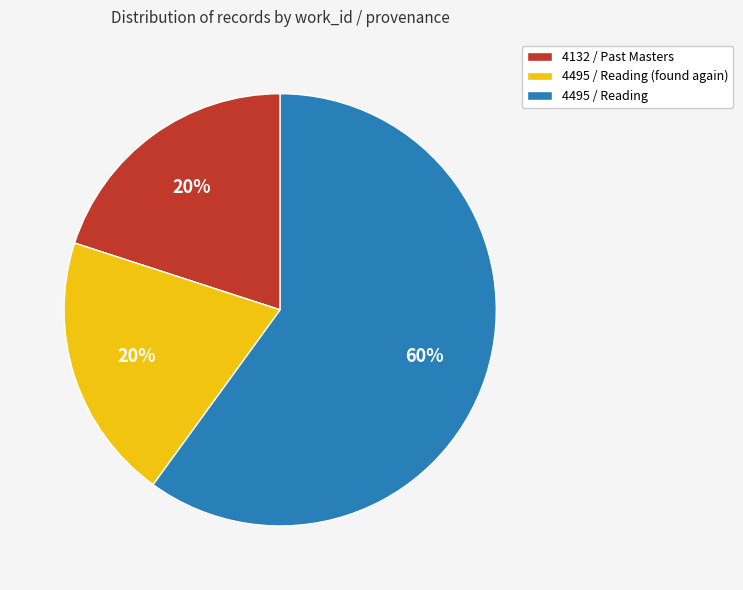

What is the largest slice in the pie chart?

4495 / Reading